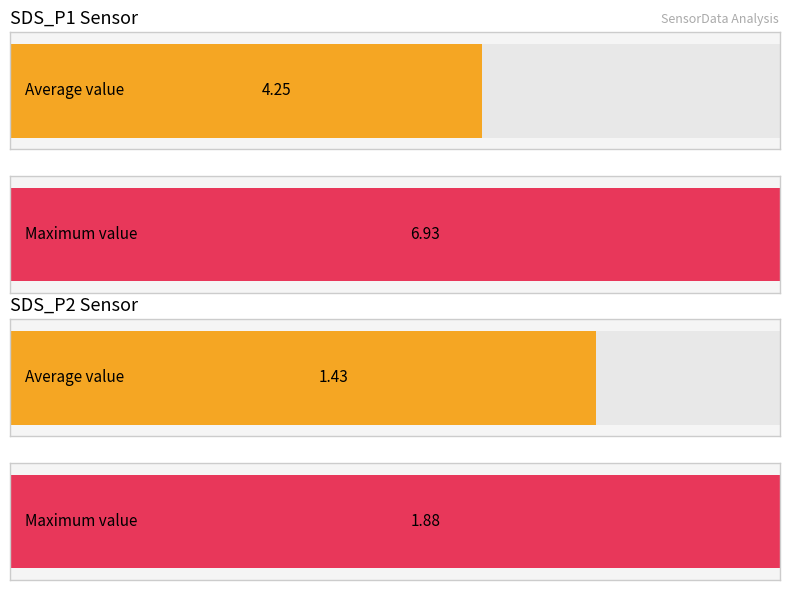

What is the average value of the SDS_P2 series?

1.4